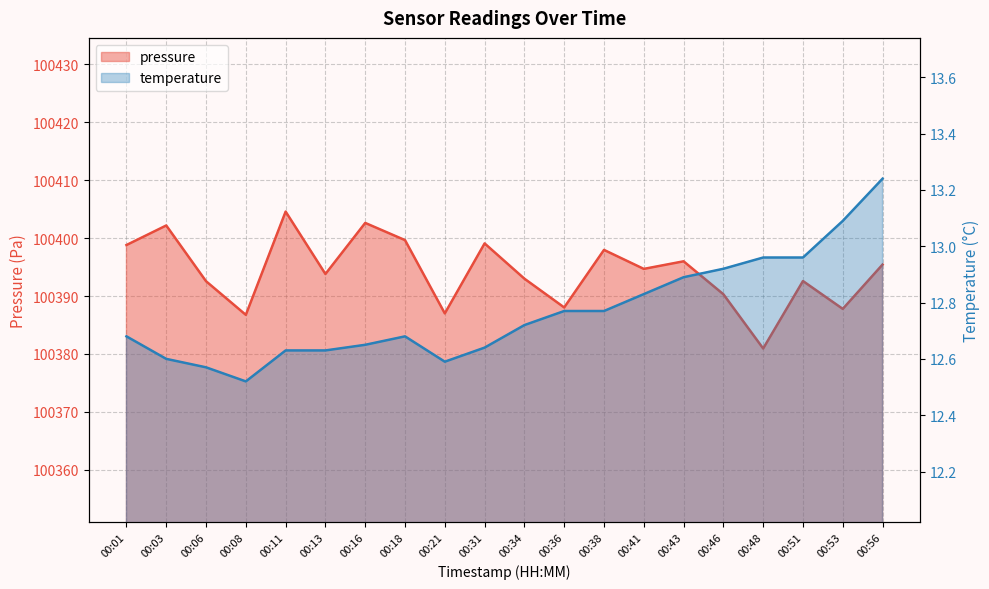

At 00:16, list the series in order from smallest to largest.

temperature, pressure